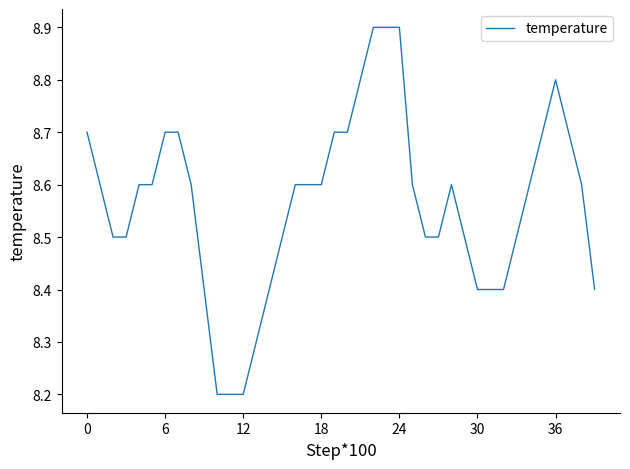

What is the difference between the maximum and minimum values?

0.7